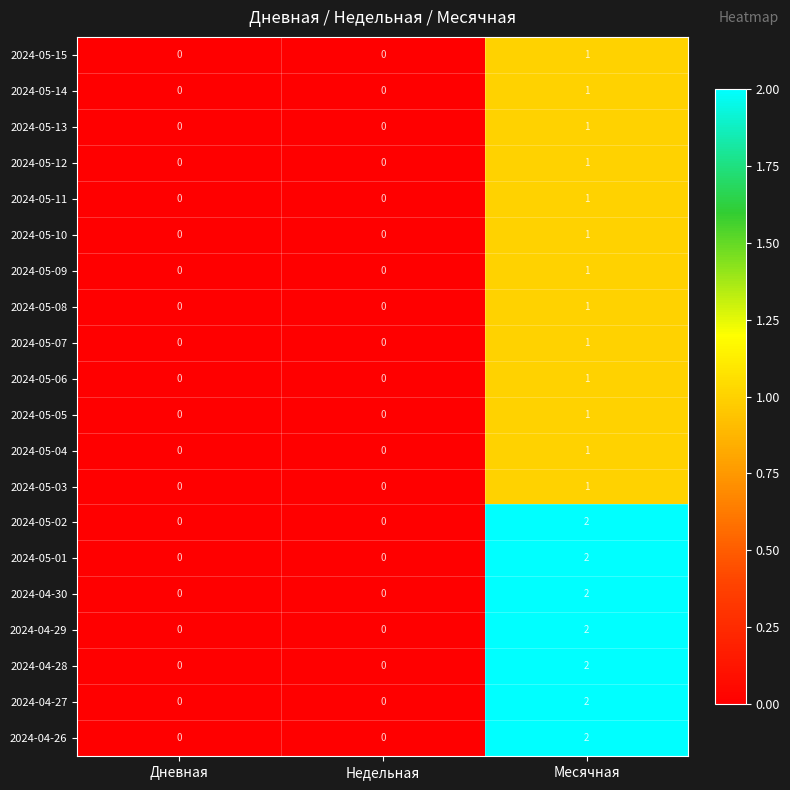

At which label does 2024-05-05 reach its peak?

Месячная